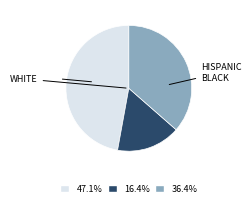

Is there any slice that represents more than half of the pie?

No